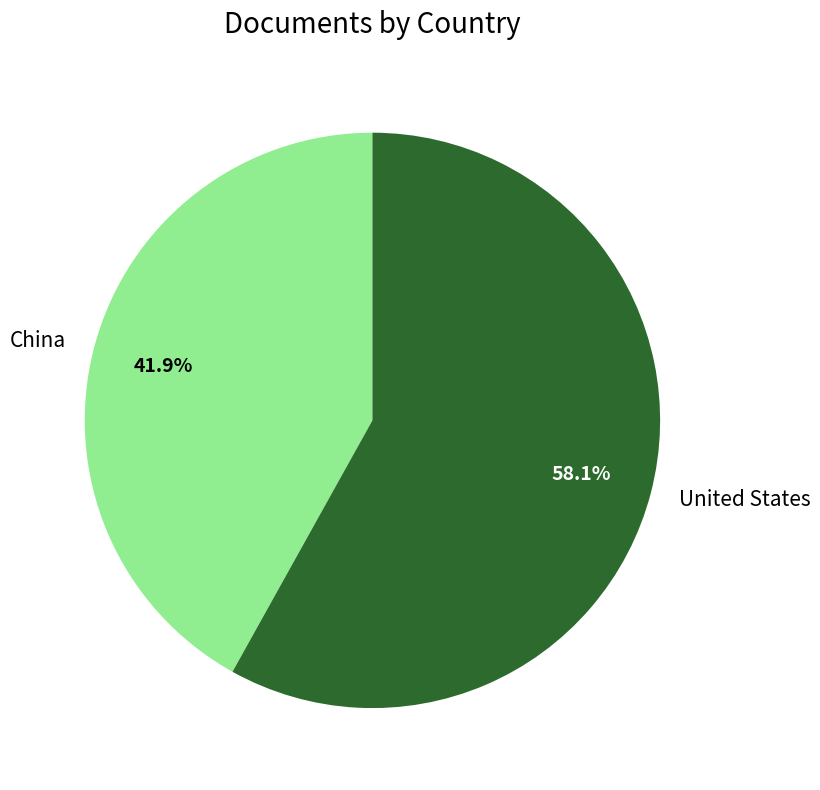

What is the smallest slice in the pie chart?

China